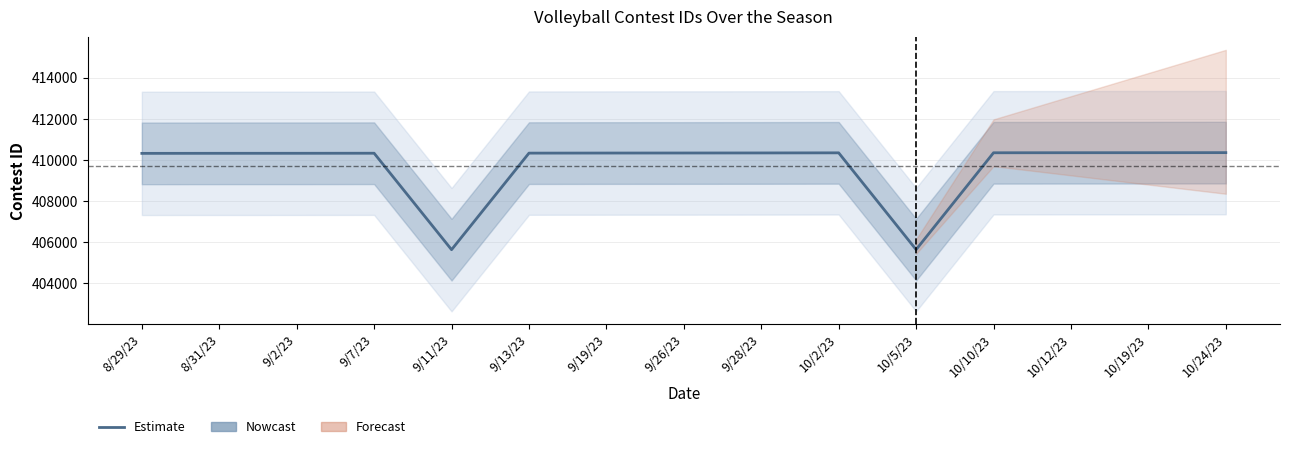

At which label is the value closest to 408000?

8/29/23